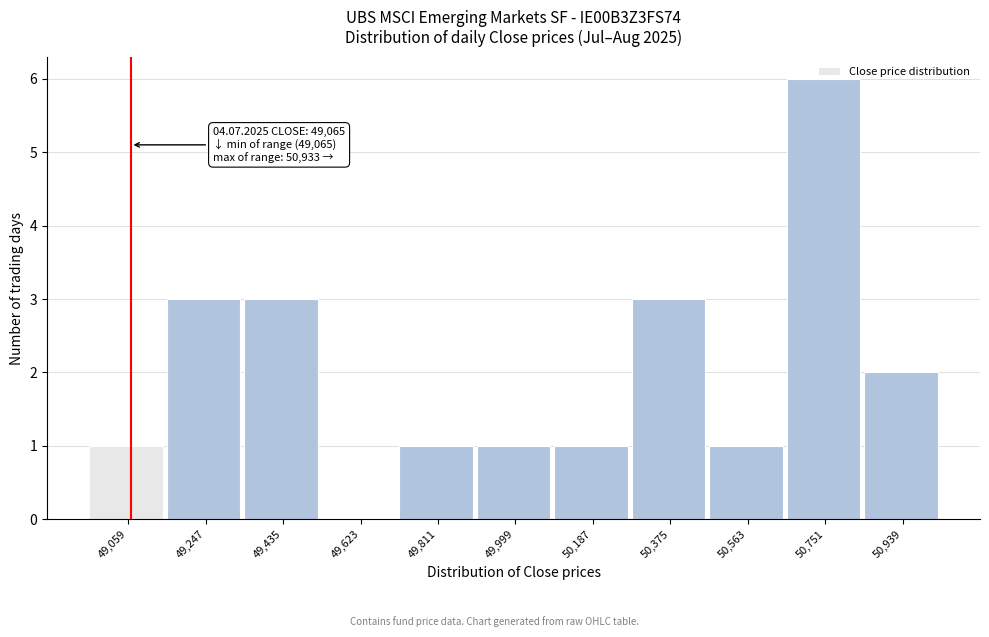

Which range on the x-axis has the tallest bar?

50660 to 50840